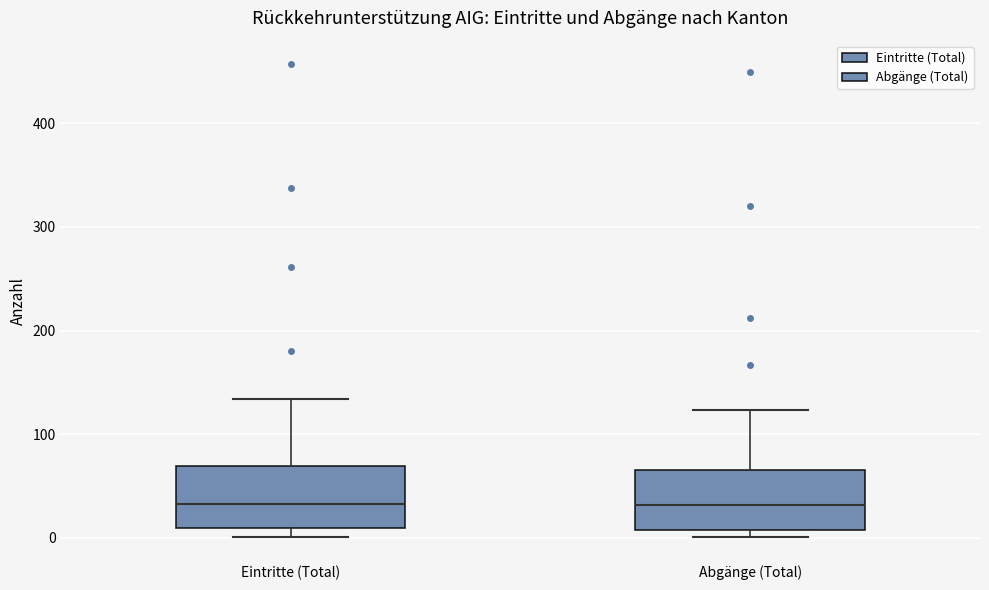

Reading left to right, read every box against the y-axis: the position of its median line, the range the box covers, and the ends of its whiskers. The values are not printed on the chart, so give them approximately, as read against the axis.

Eintritte (Total): median 30, box 10 to 70, whiskers 0 to 130
Abgänge (Total): median 30, box 10 to 70, whiskers 0 to 120